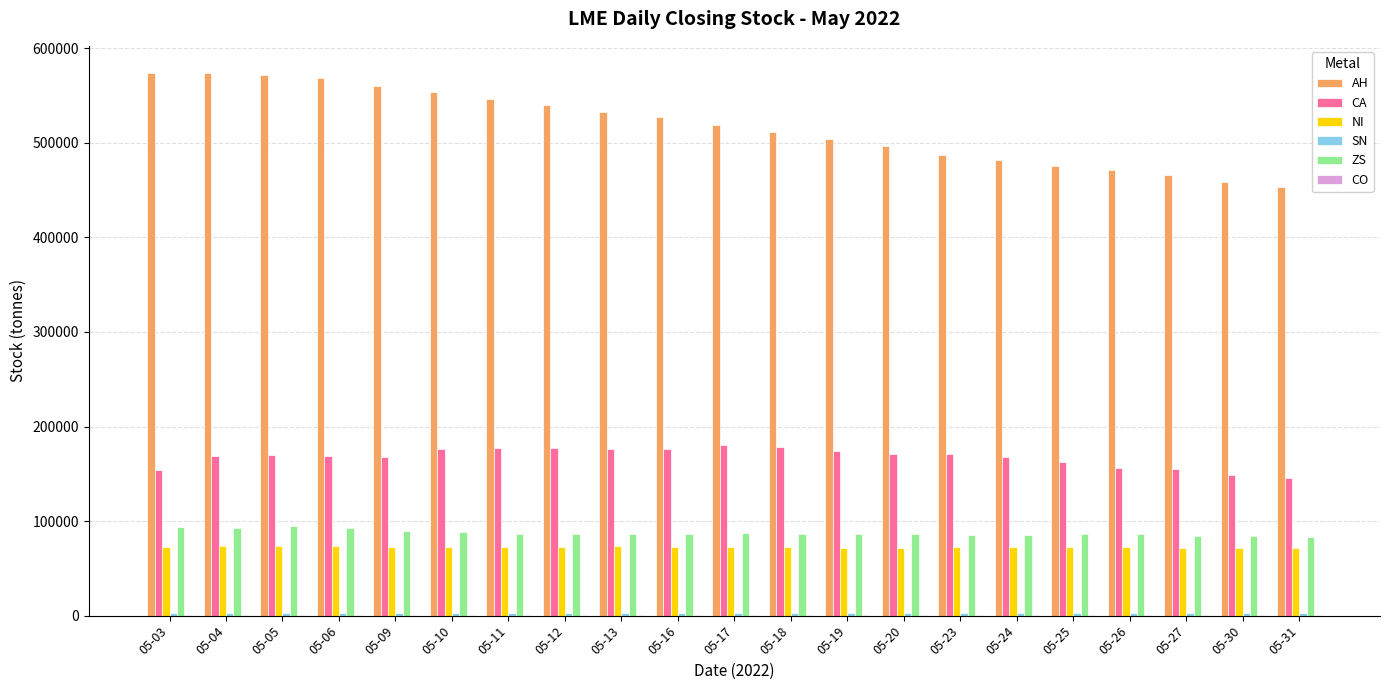

What is the greatest value displayed?

573975